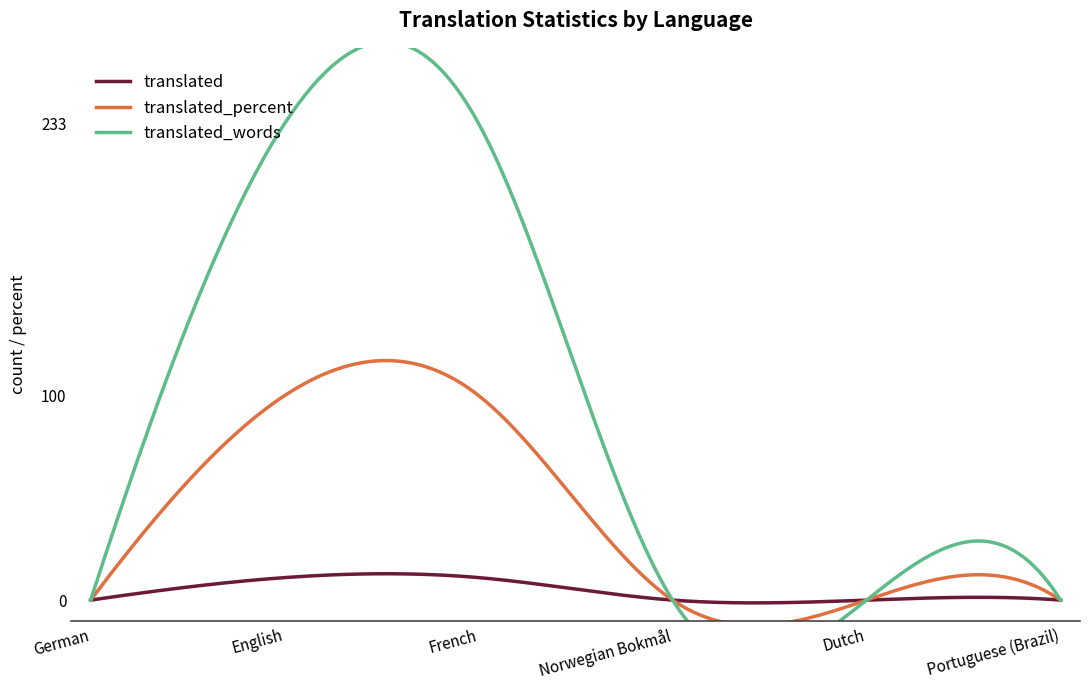

True or false: translated has more than 1 points higher than both neighbors.

True